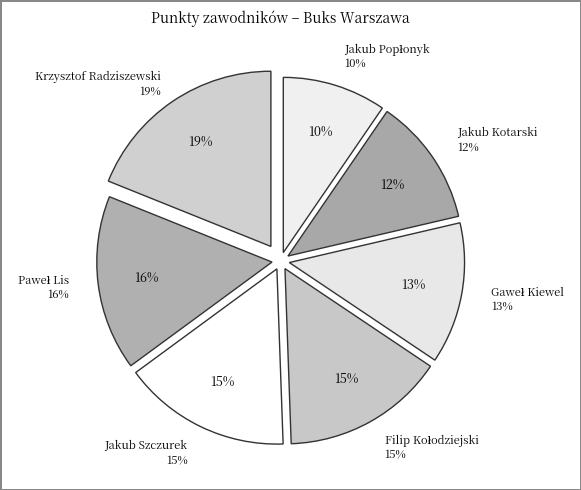

To the nearest percent, what portion does Jakub Szczurek represent?

15%